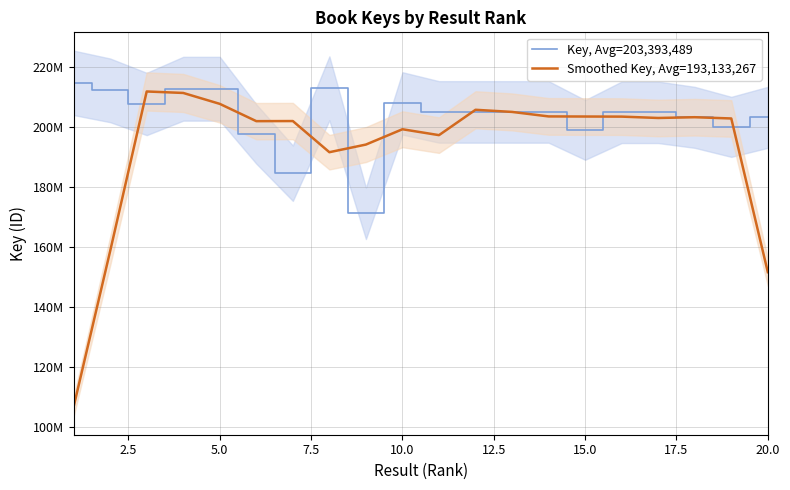

Is the value of Key, Avg=203,393,489 at 10 greater than the value of Smoothed Key, Avg=193,133,267 at 20.0?

Yes